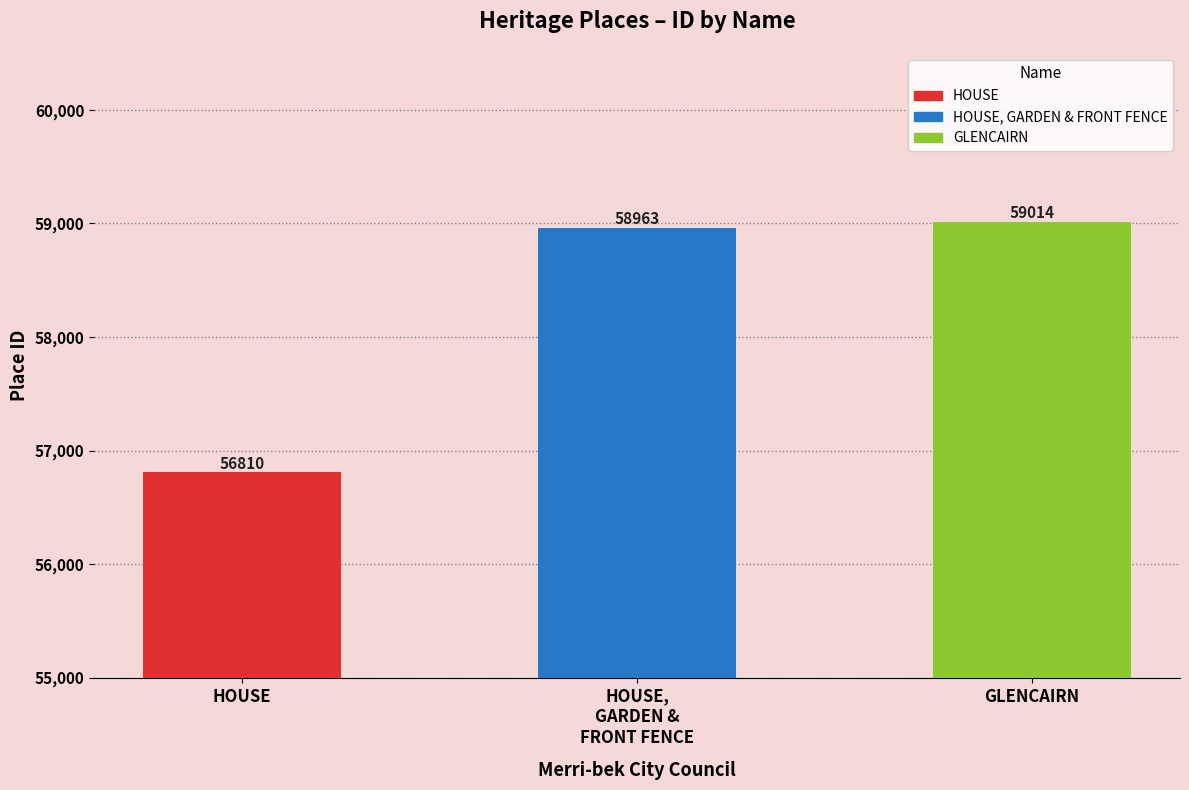

At which category does the chart reach its peak across all series?

GLENCAIRN